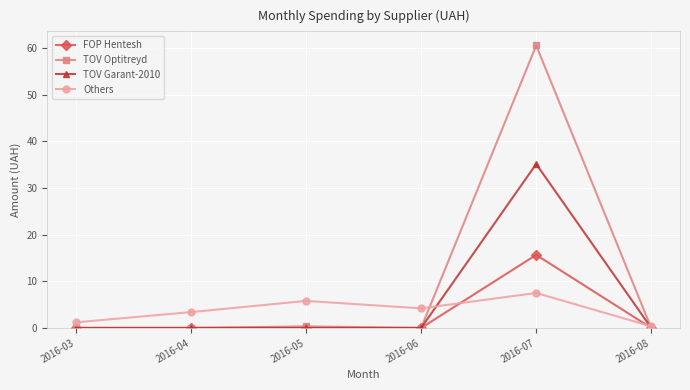

At how many categories does at least one series exceed 24?

1